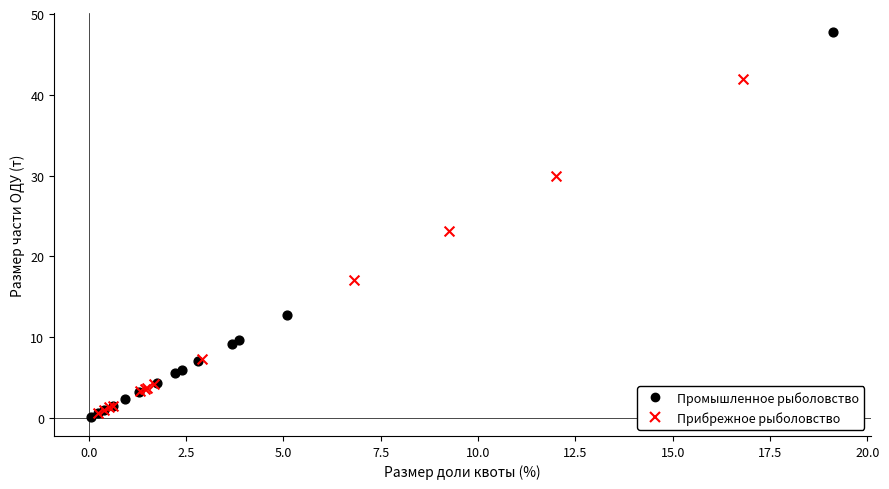

Which series reaches the maximum Y coordinate?

Промышленное рыболовство